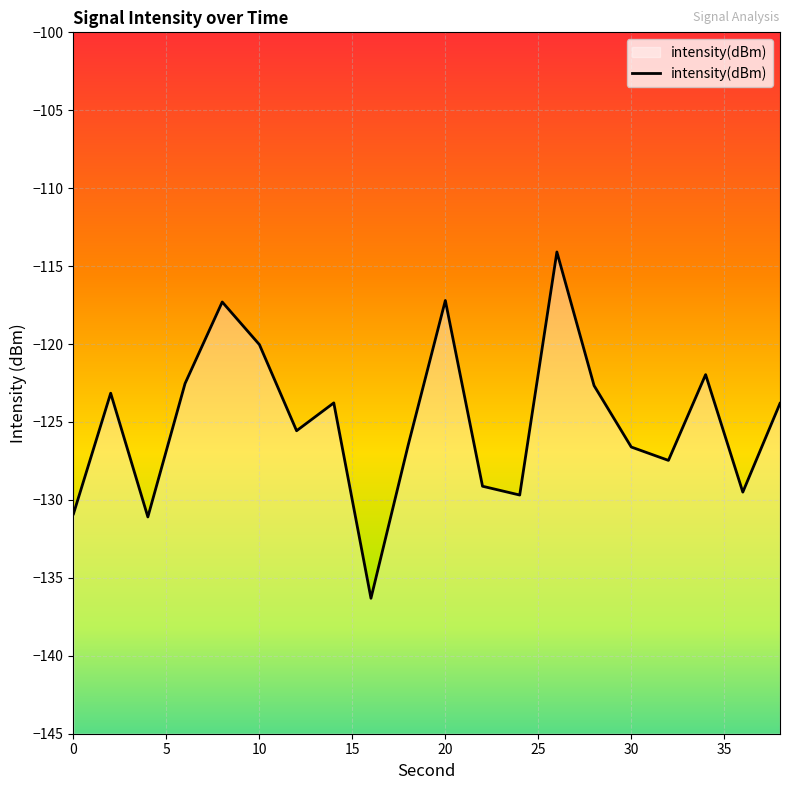

What is the approximate value at 10?

-120.0